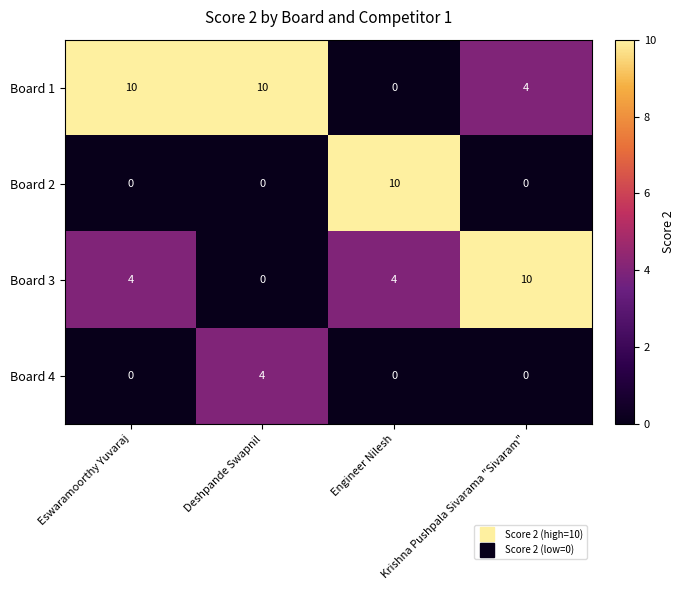

True or false: Board 1 has a value of 16 at Eswaramoorthy Yuvaraj.

False